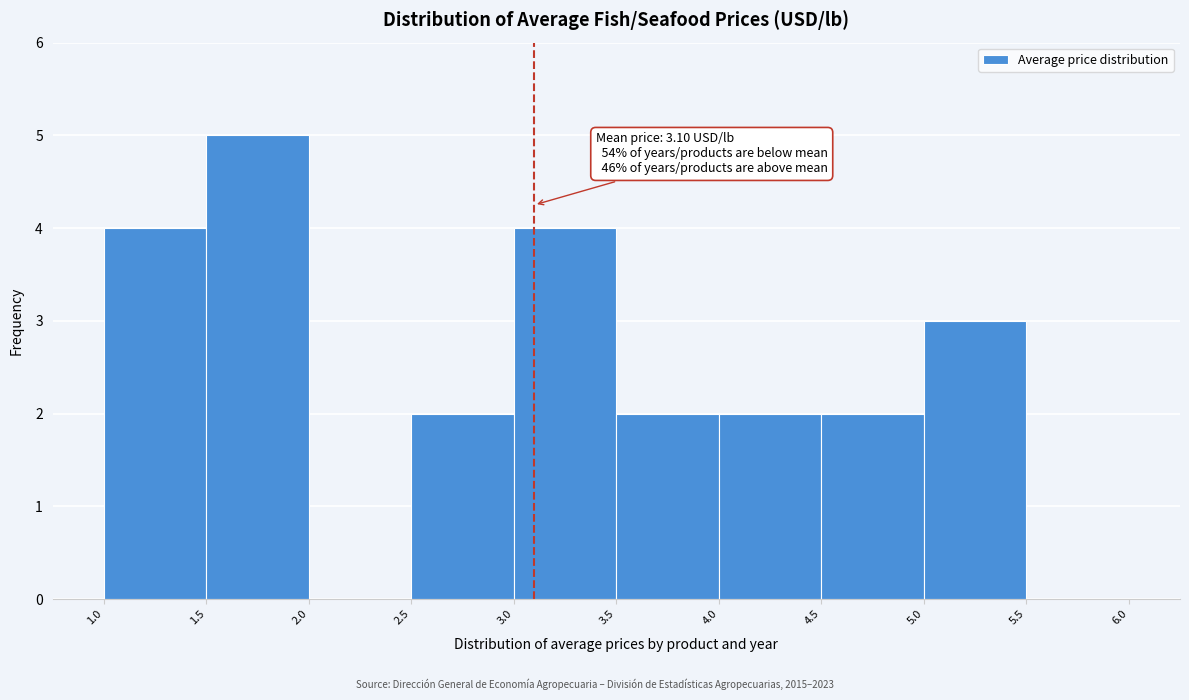

Over which range of the x-axis is the bar tallest?

1.5 to 2.0